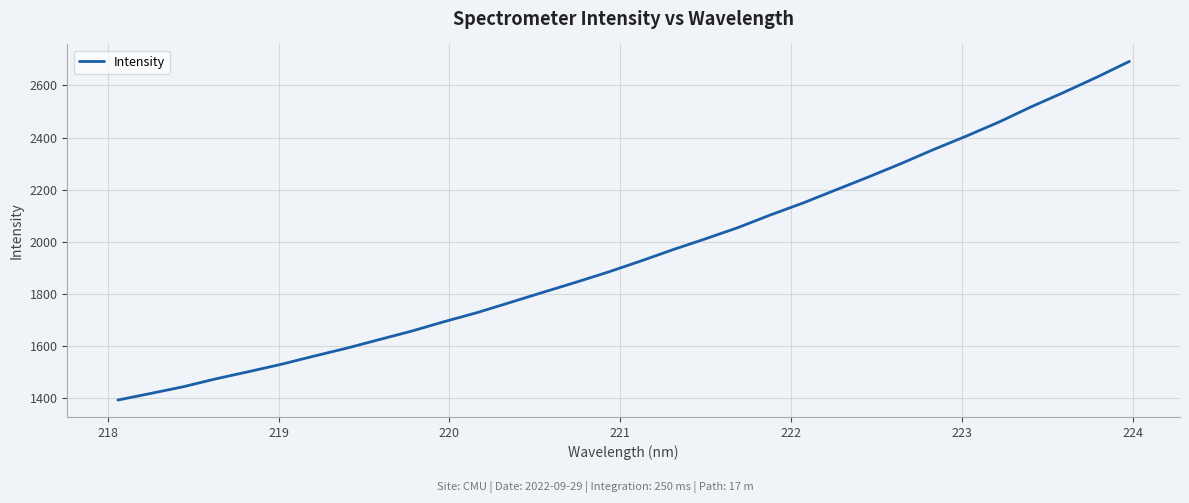

True or false: the data has more than 0 interior local peaks.

False